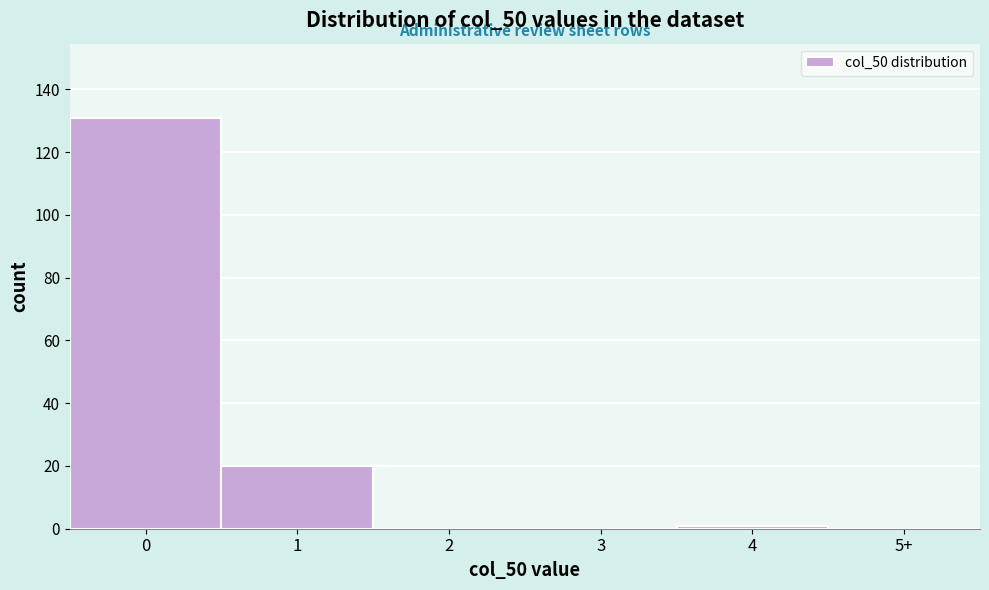

Reading left to right, extract all data points from this chart.

0=131	1=20	2=0	3=0	4=1	5+=0